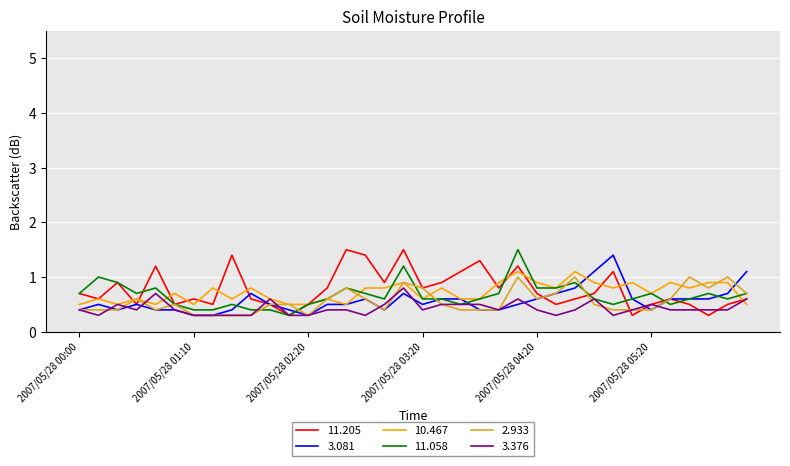

What is the greatest value displayed?

1.5